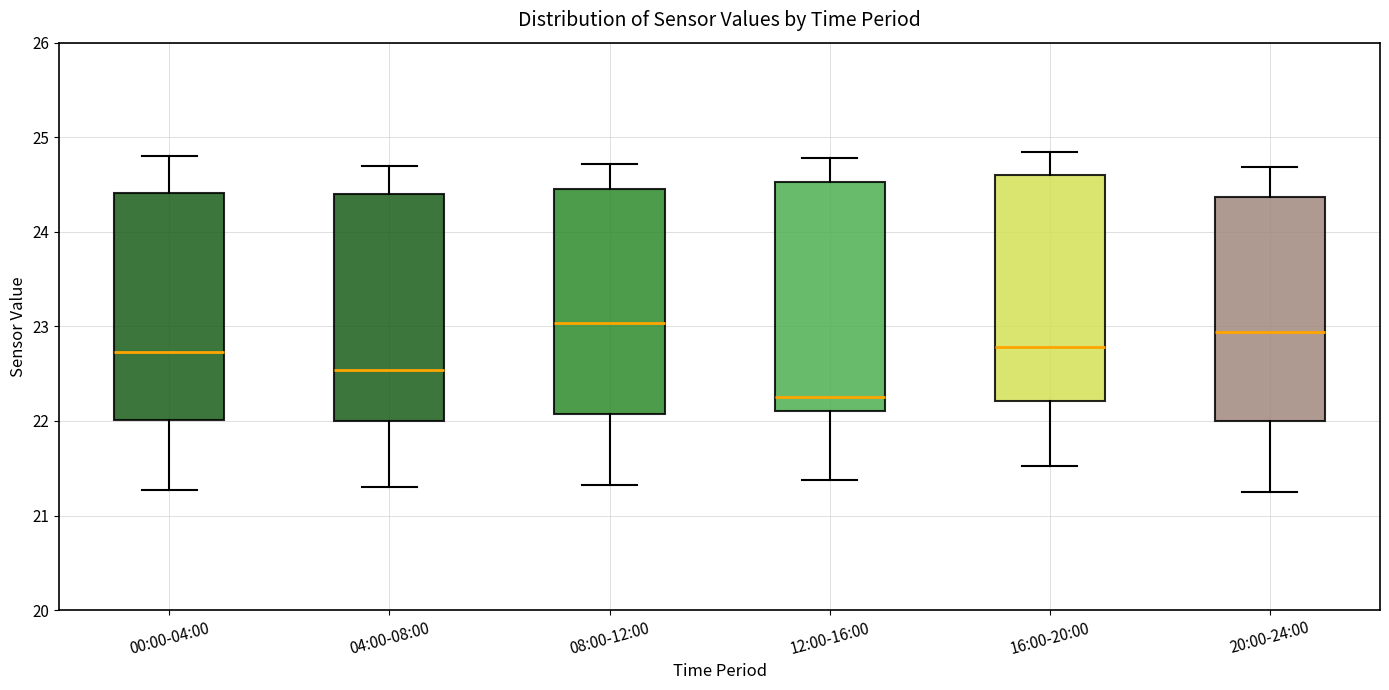

Where does the lower whisker of the box for 12:00-16:00 end on the y-axis? The values are not printed on the chart, so give them approximately, as read against the axis.

21.4